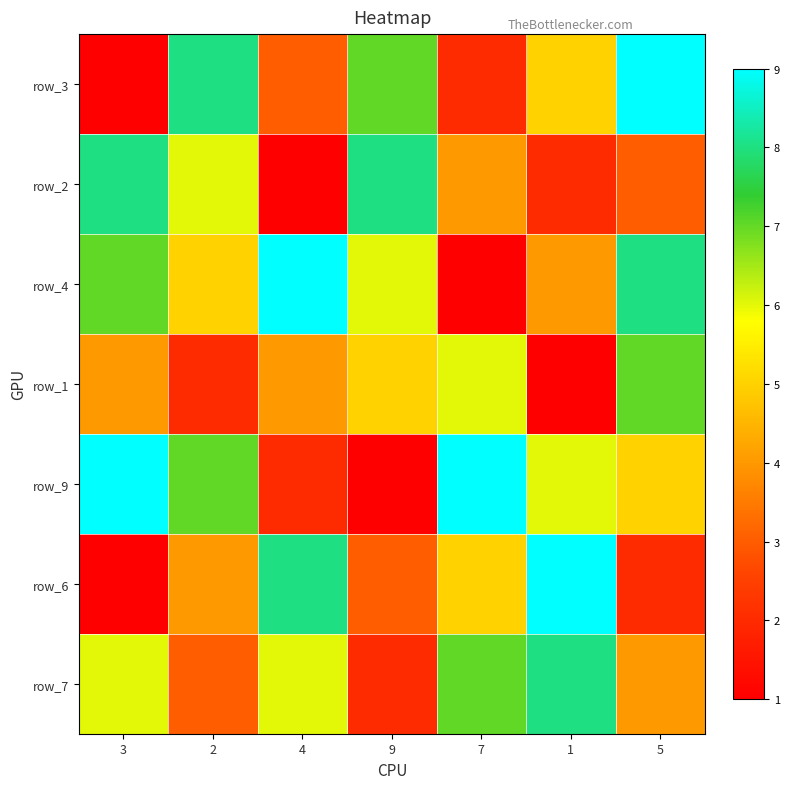

At how many categories does at least one series exceed 8?

5